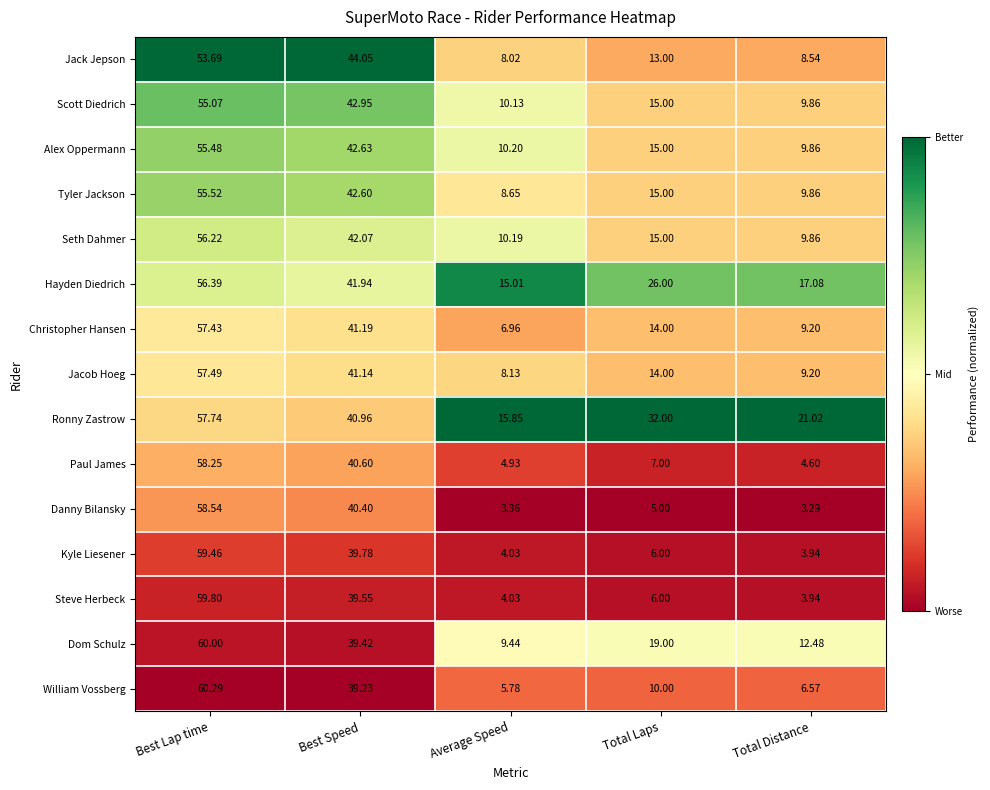

Which series has the largest total across all categories?

Ronny Zastrow